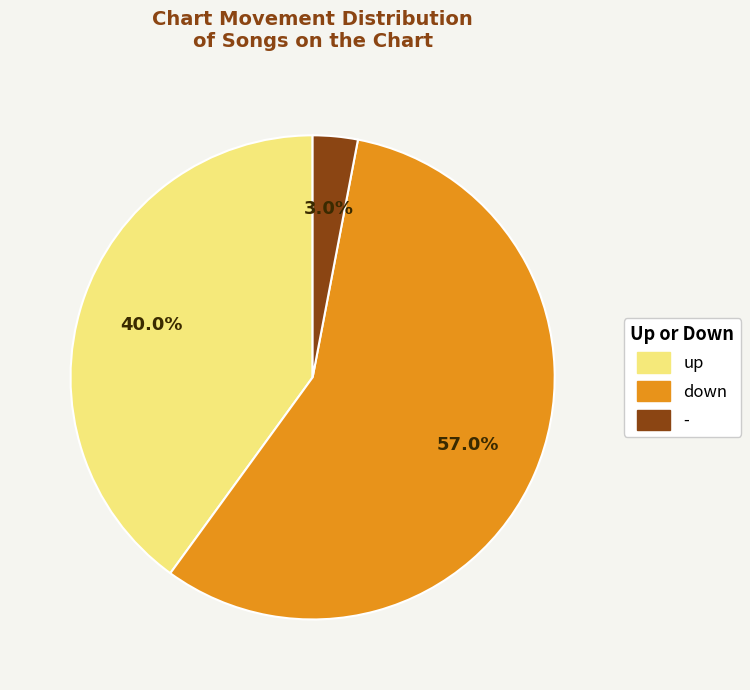

What percentage is the - slice, to the nearest percent?

3%